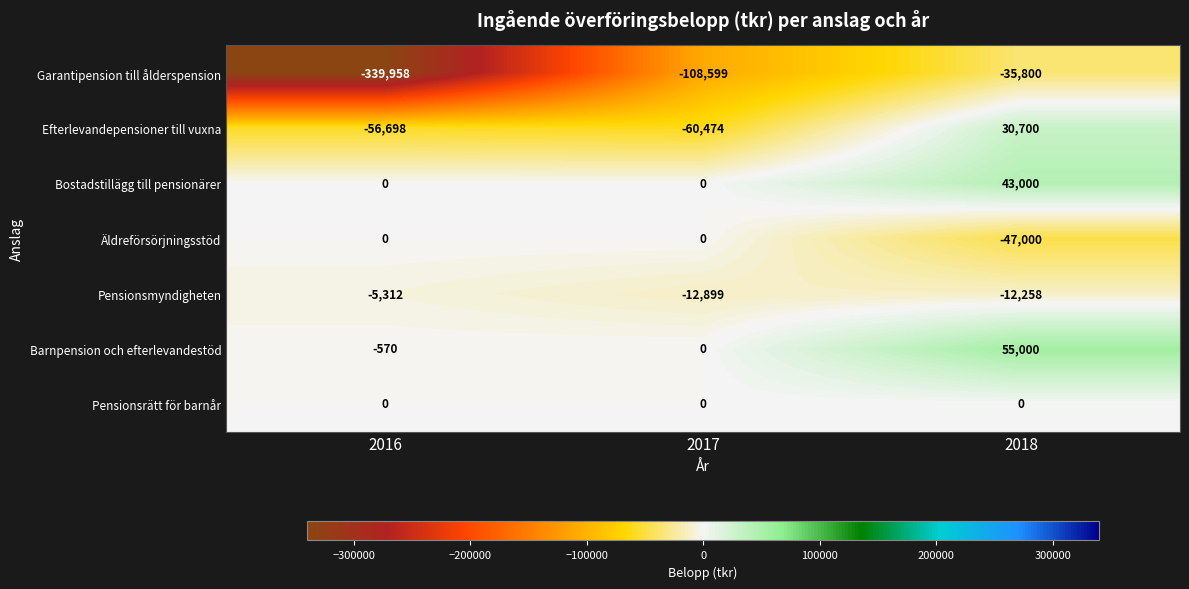

True or false: Garantipension till ålderspension has a value of -35800 at 2018.

True